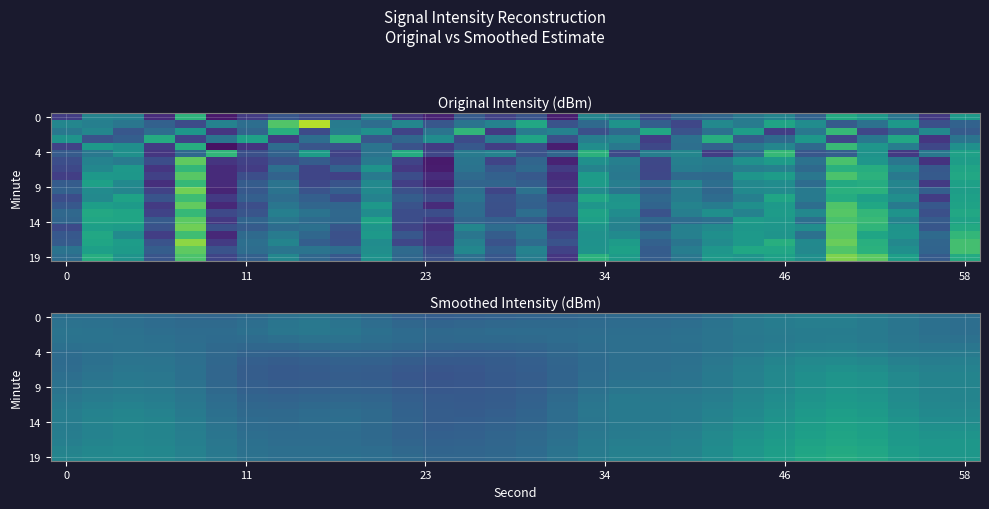

What is the spread (max minus min) of values at 17?

0.6